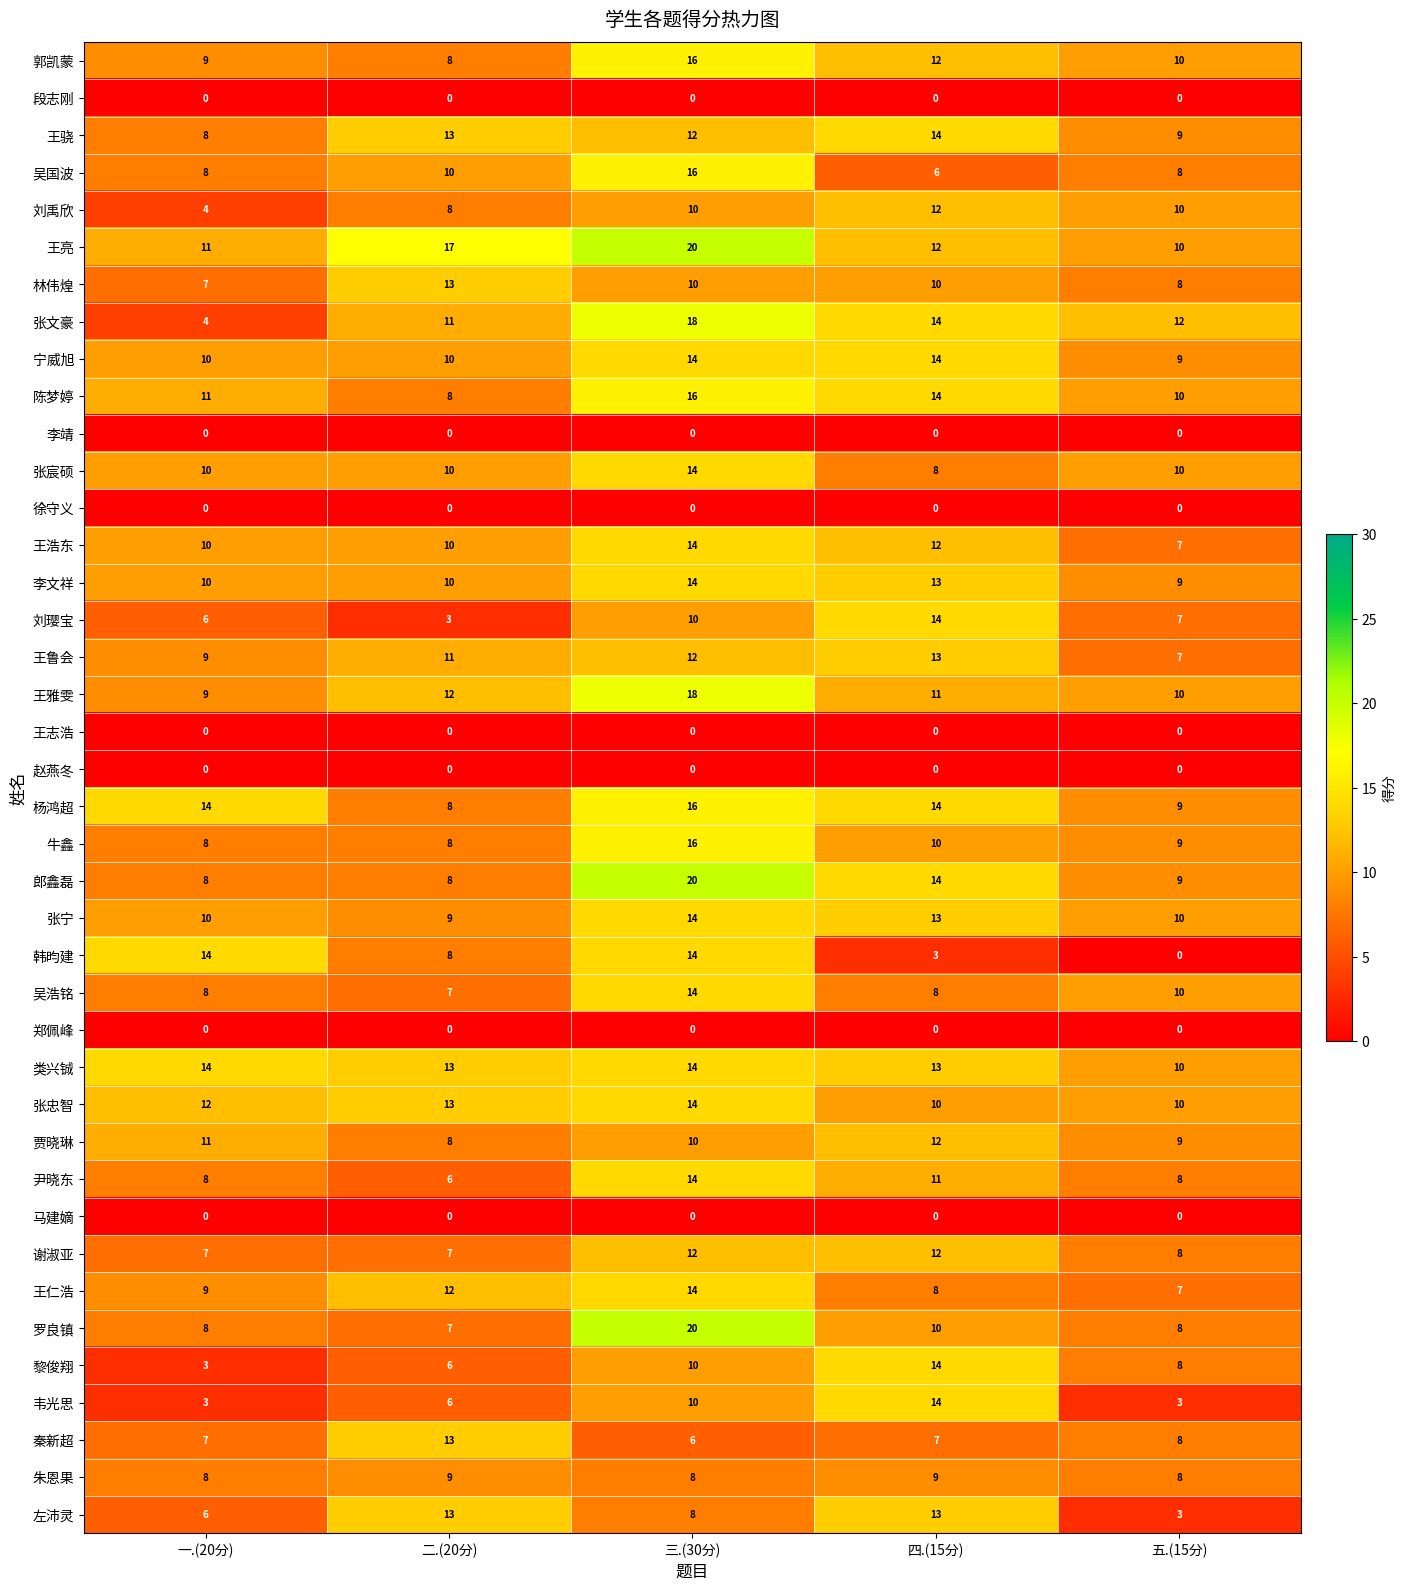

What is the spread (max minus min) of values at 三.(30分)?

20